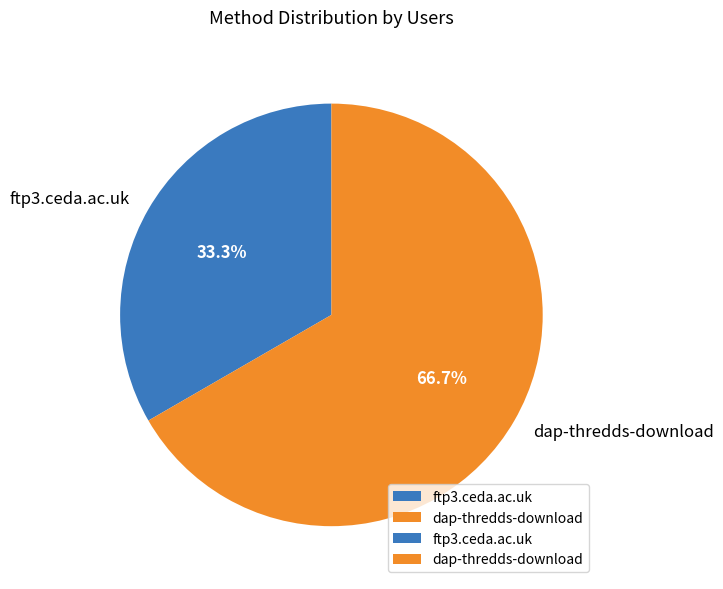

Do dap-thredds-download and ftp3.ceda.ac.uk together represent more than half of the pie?

Yes